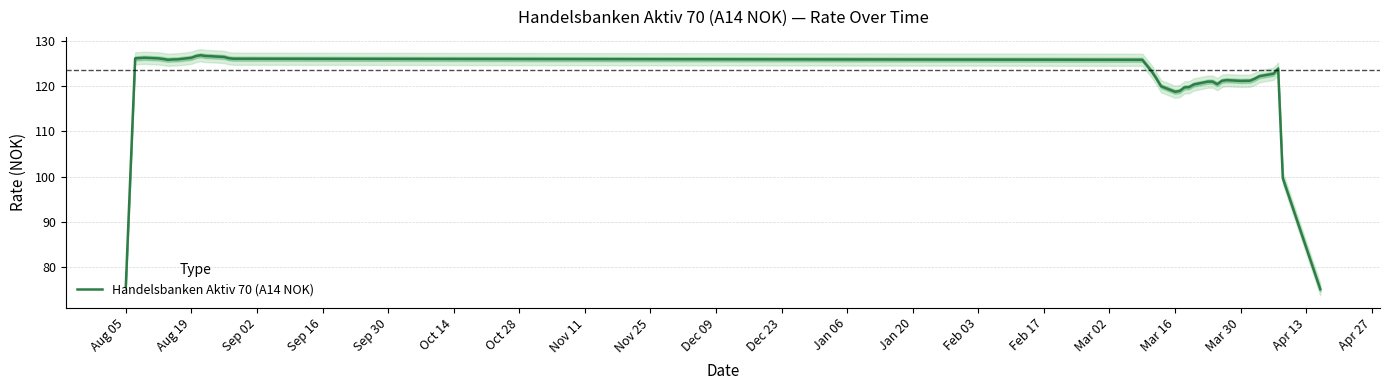

What is the maximum value for Handelsbanken Aktiv 70 (A14 NOK)?

126.9